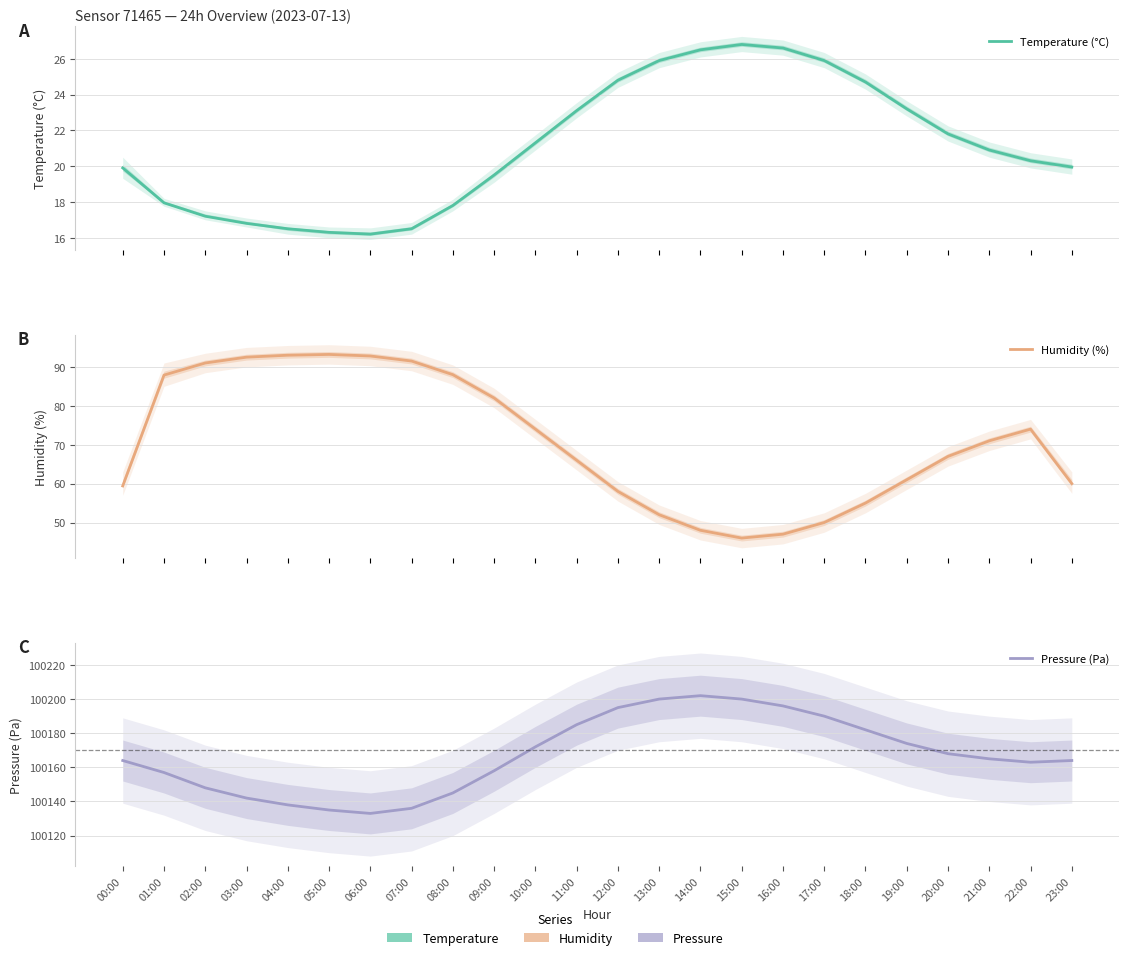

How many data points in Humidity (%) are above 71?

11